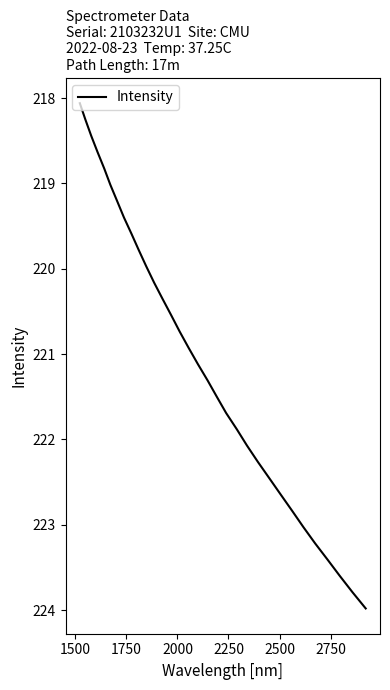

Count the number of data series in this chart.

1